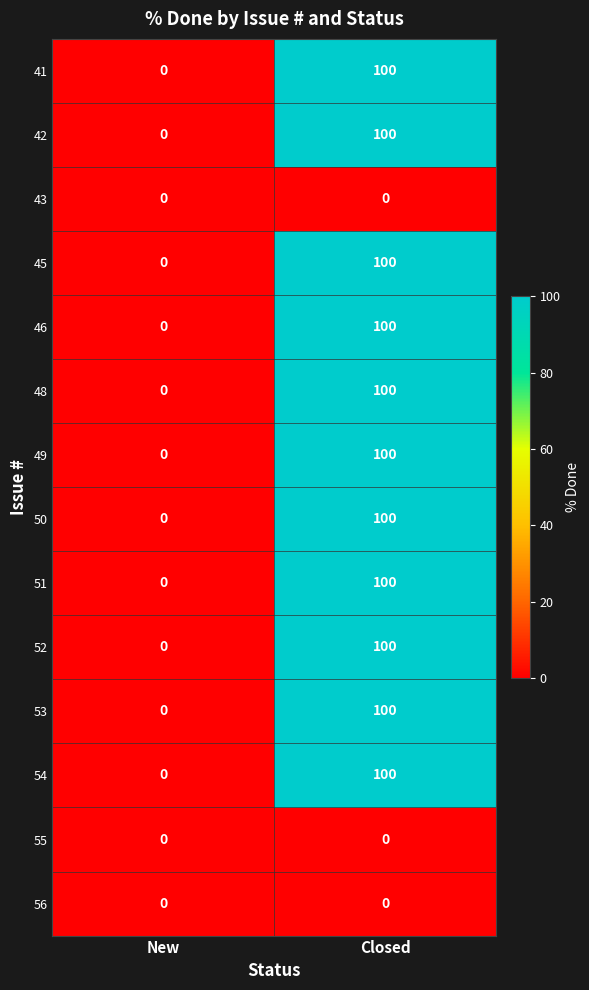

At which category is the sum across all series the highest?

Closed